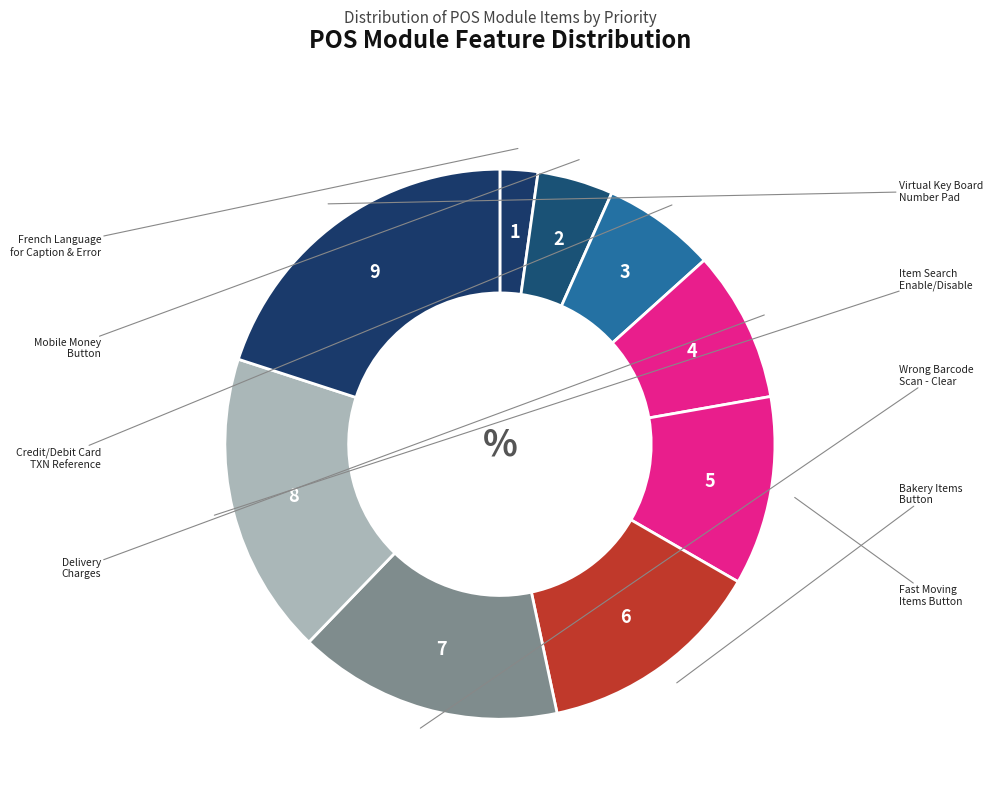

Count the number of slices in the pie.

9